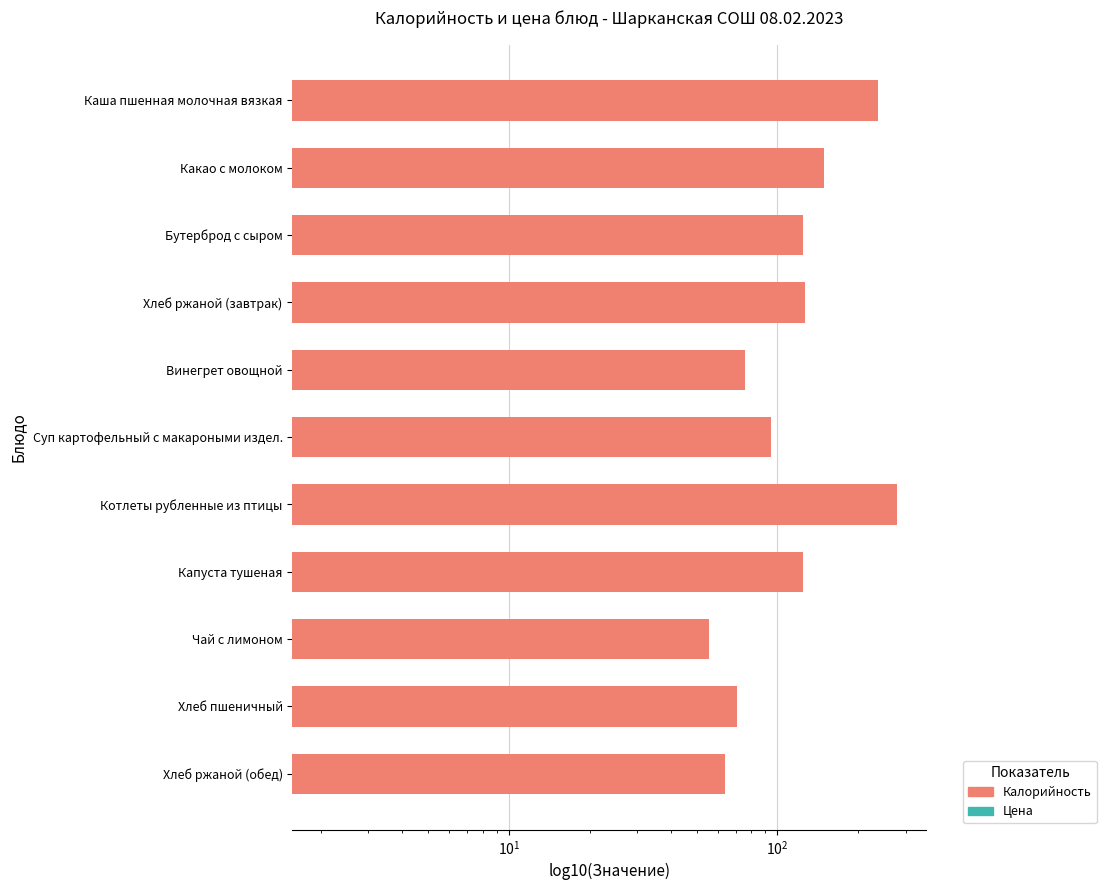

Which series has the largest total across all categories?

Калорийность